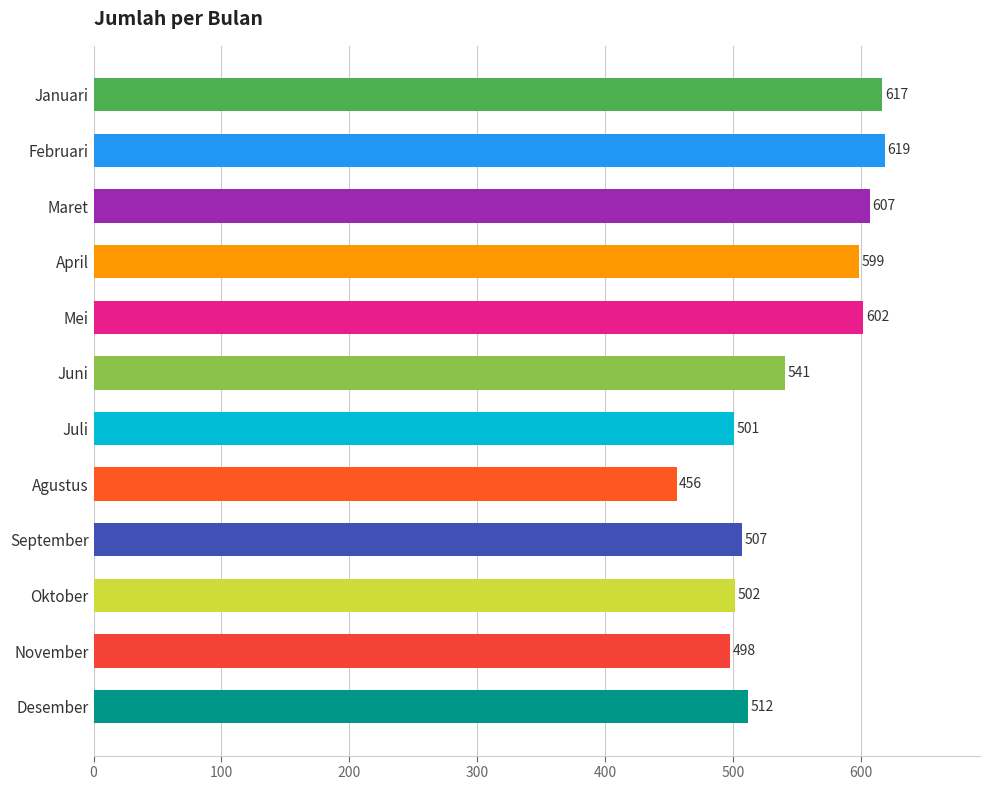

Reading top to bottom, extract all data points from this chart.

Januari=617	Februari=619	Maret=607	April=599	Mei=602	Juni=541	Juli=501	Agustus=456	September=507	Oktober=502	November=498	Desember=512